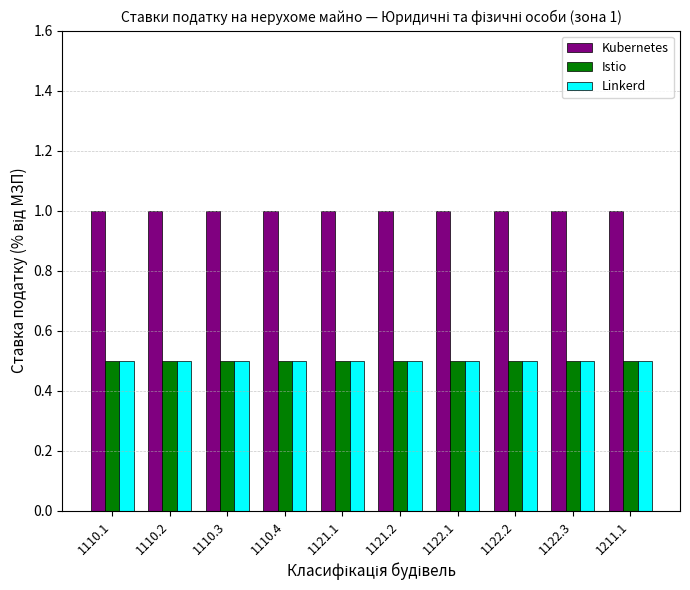

What position from the left is 1211.1?

10